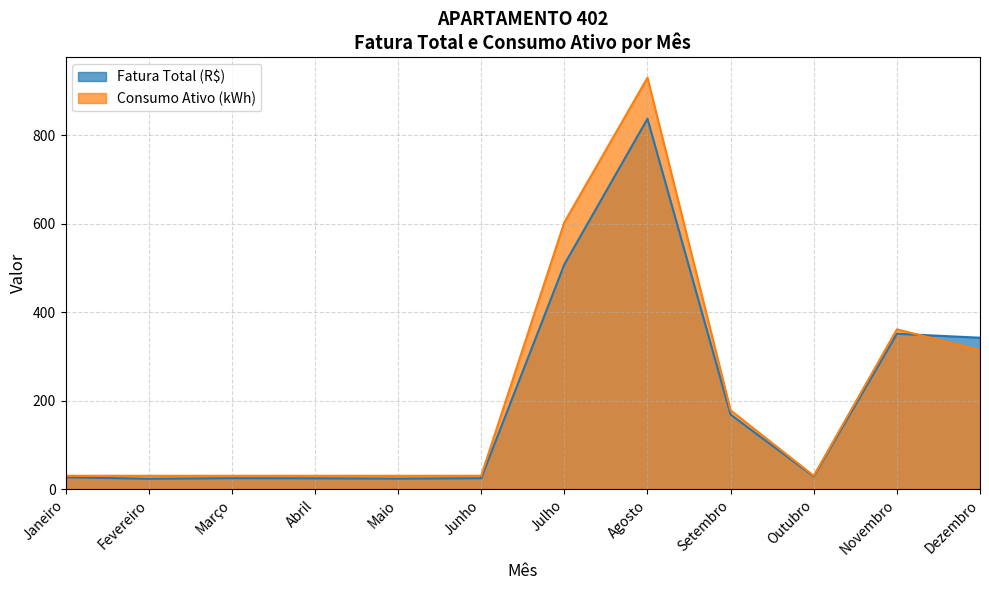

At how many categories does at least one series exceed 673?

1